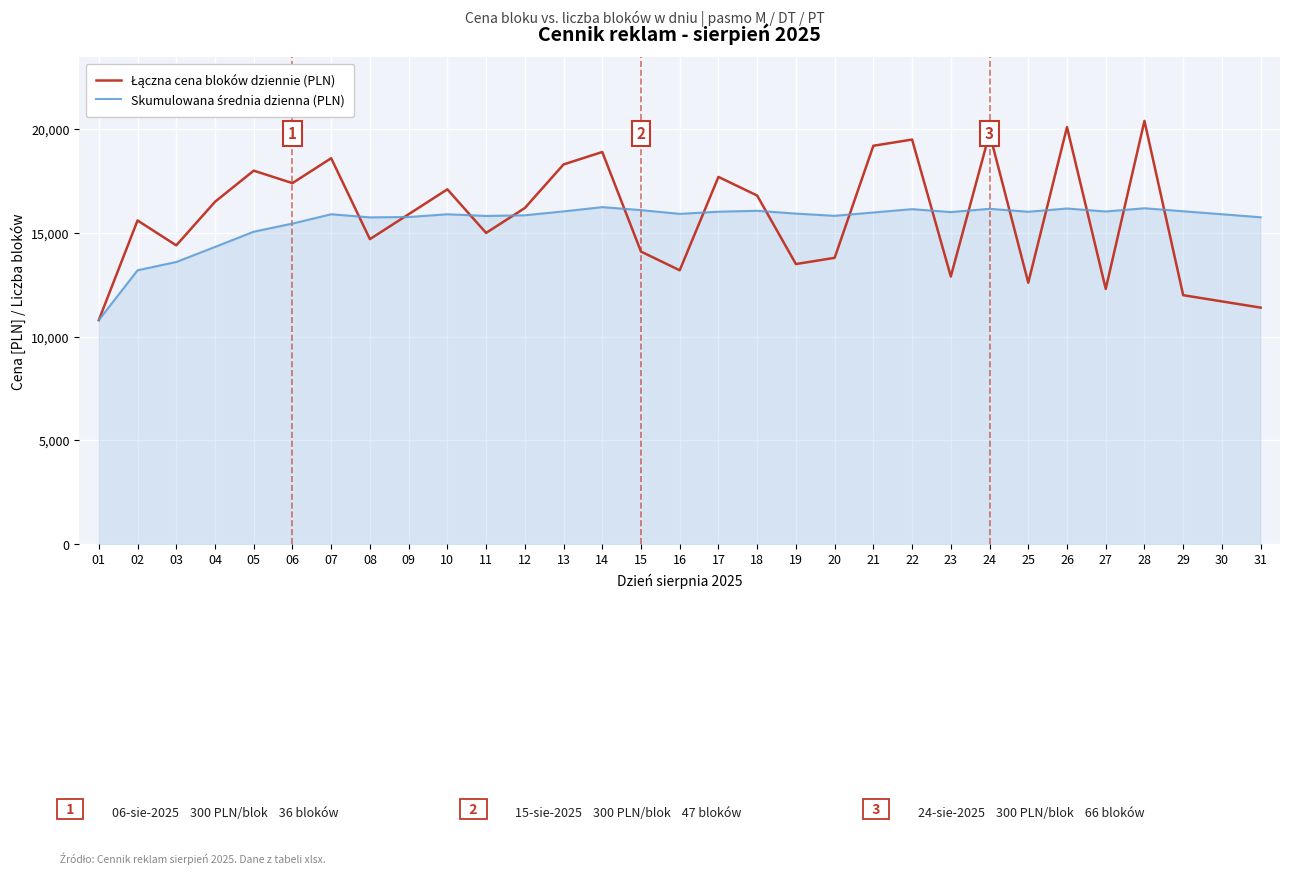

How many lines are shown in the chart?

2